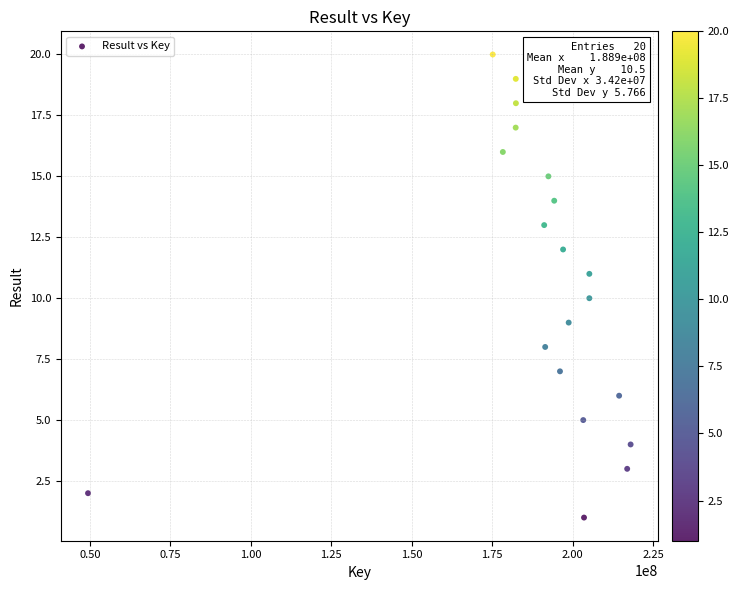

What is the range of Y values (max minus min)?

19